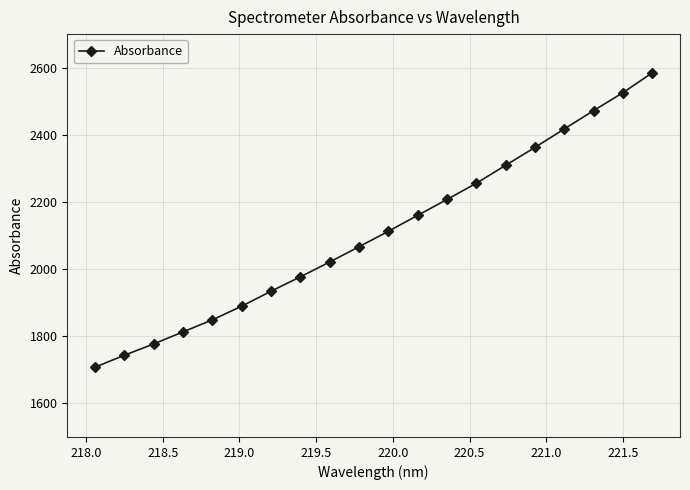

What is the greatest value displayed?

2584.5